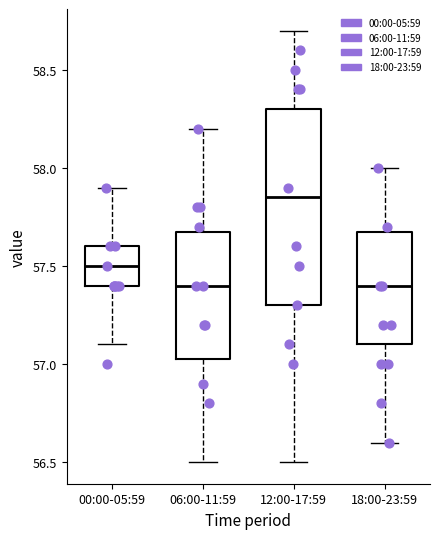

Reading left to right, transcribe this box plot: for each box, give where its median line is, the range the box spans, and where its two whiskers end, as read against the y-axis. The values are not printed on the chart, so give them approximately, as read against the axis.

00:00-05:59: median 57.50, box 57.40 to 57.60, whiskers 57.10 to 57.90
06:00-11:59: median 57.40, box 57.05 to 57.70, whiskers 56.50 to 58.20
12:00-17:59: median 57.85, box 57.30 to 58.30, whiskers 56.50 to 58.70
18:00-23:59: median 57.40, box 57.10 to 57.70, whiskers 56.60 to 58.00